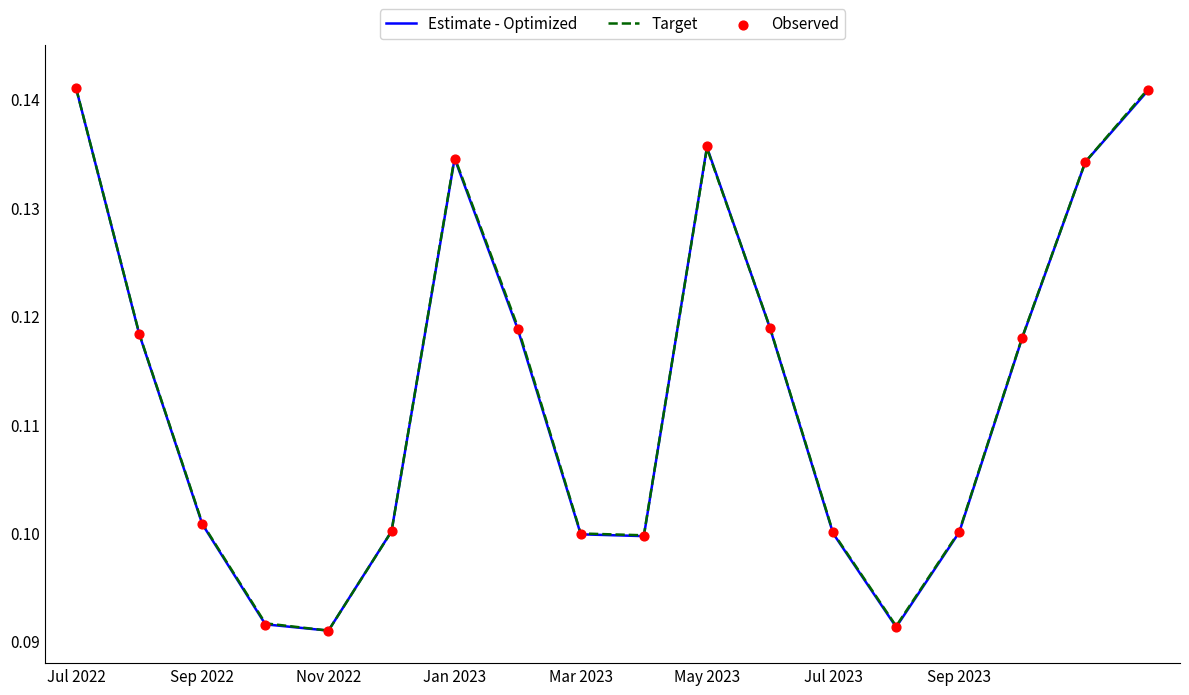

What is the total value across all series at Jul 2022?

0.4